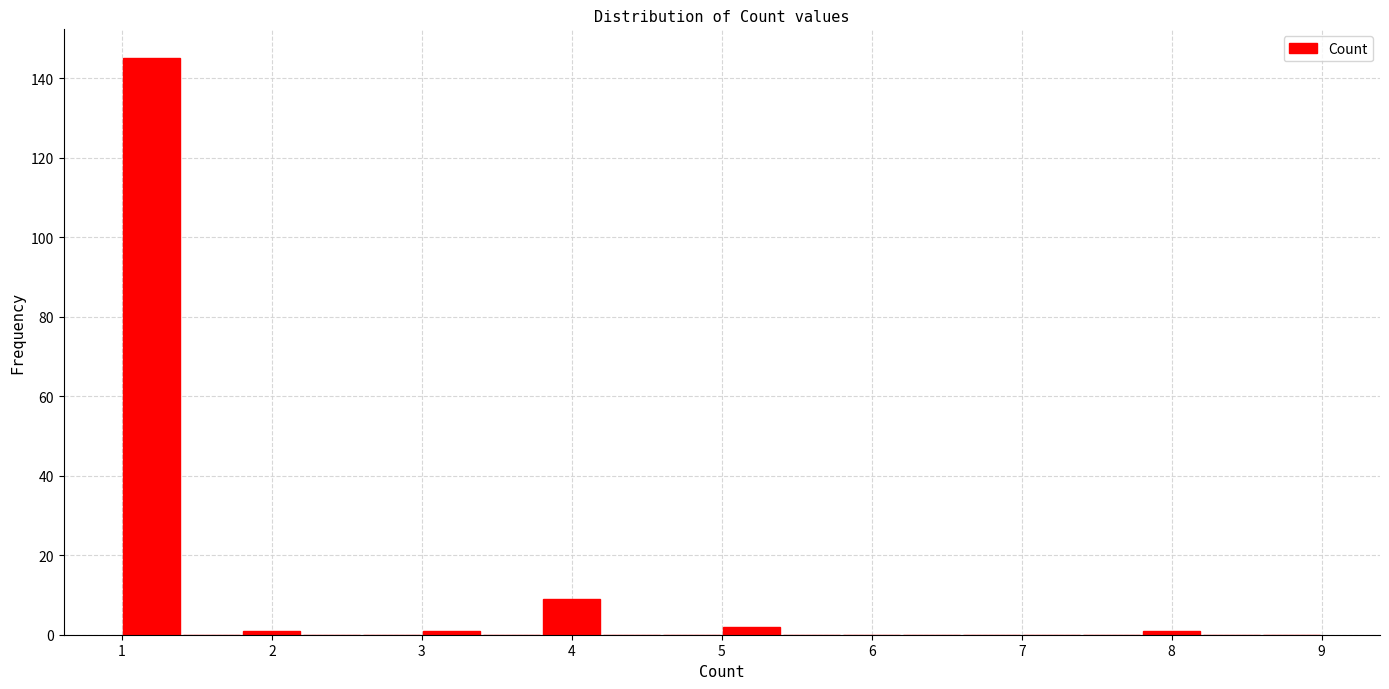

What is the height of the bar covering 3.8 to 4.2 on the x-axis? The values are not printed on the chart, so give them approximately, as read against the axis.

10